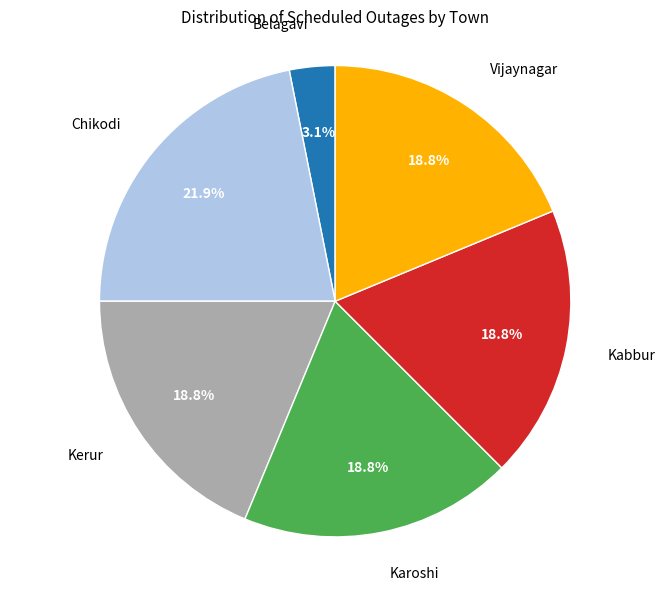

Is there any slice that represents more than half of the pie?

No